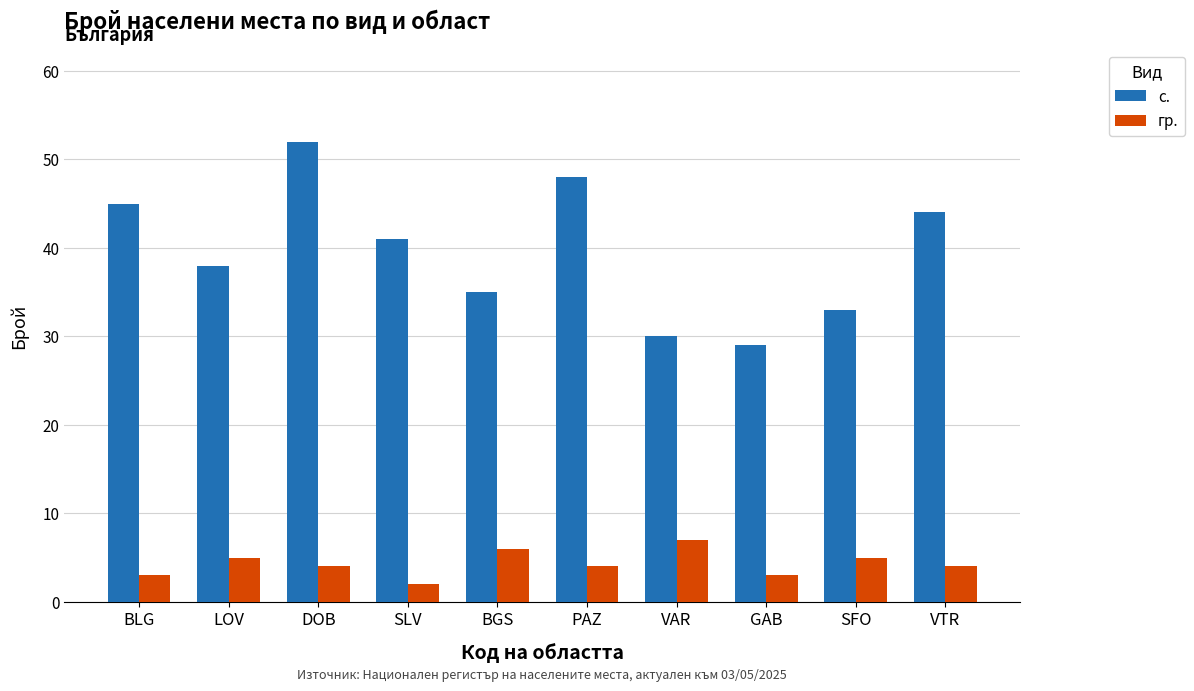

List the series in order of their overall mean, lowest first.

гр., с.